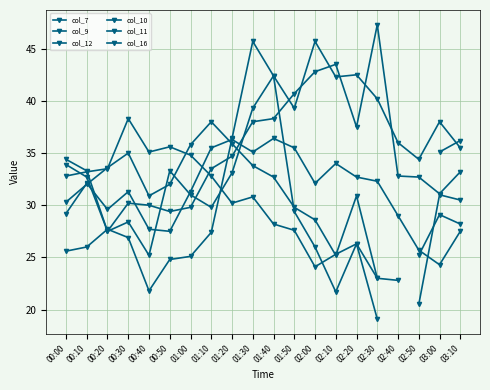

What is the sum of the col_10 values at 02:30 and 02:50?

58.0